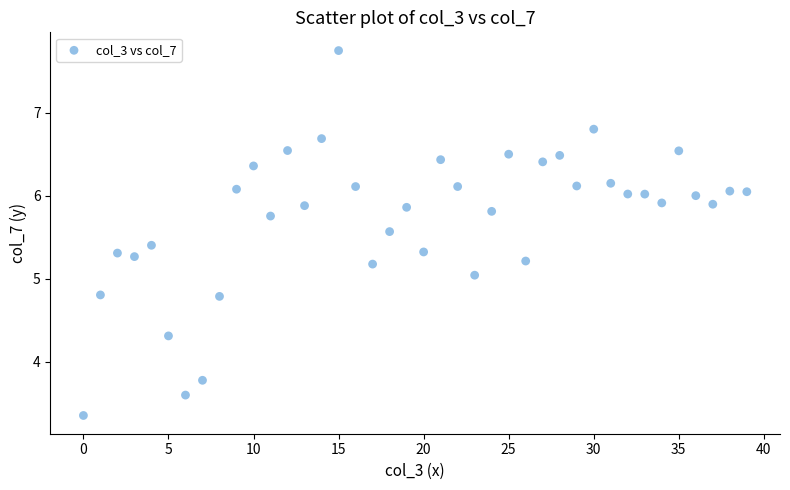

What is the range of Y values (max minus min)?

4.4